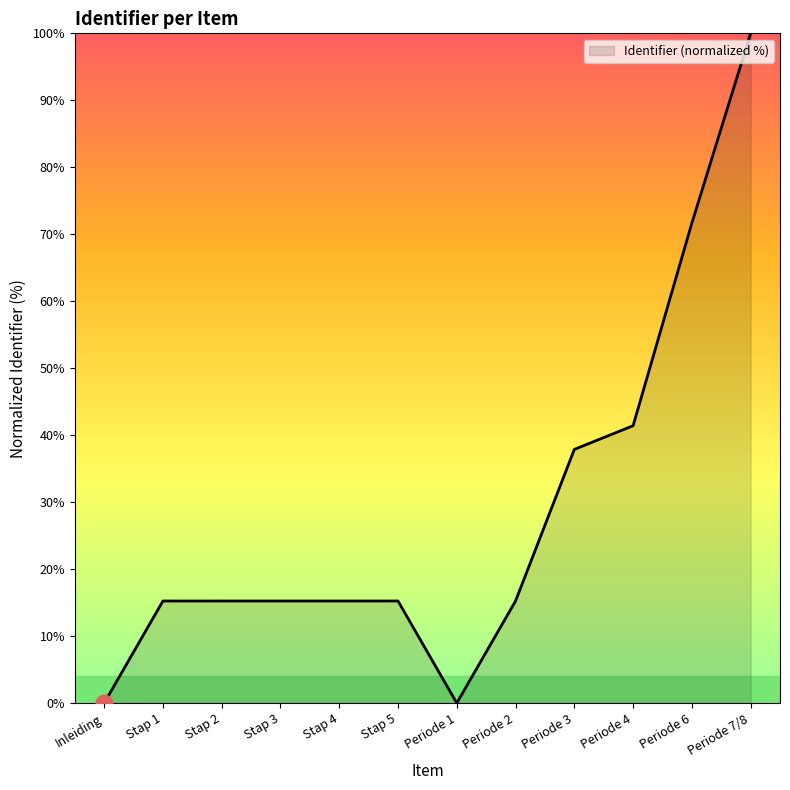

Which has a higher value, Periode 3 or Periode 1?

Periode 3